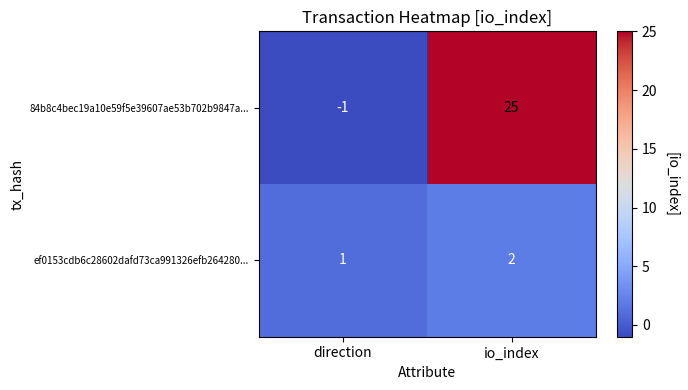

Reading left to right, transcribe all the data shown in this chart.

84b8c4bec19a10e59f5e39607ae53b702b9847a...: -1	25
ef0153cdb6c28602dafd73ca991326efb264280...: 1	2